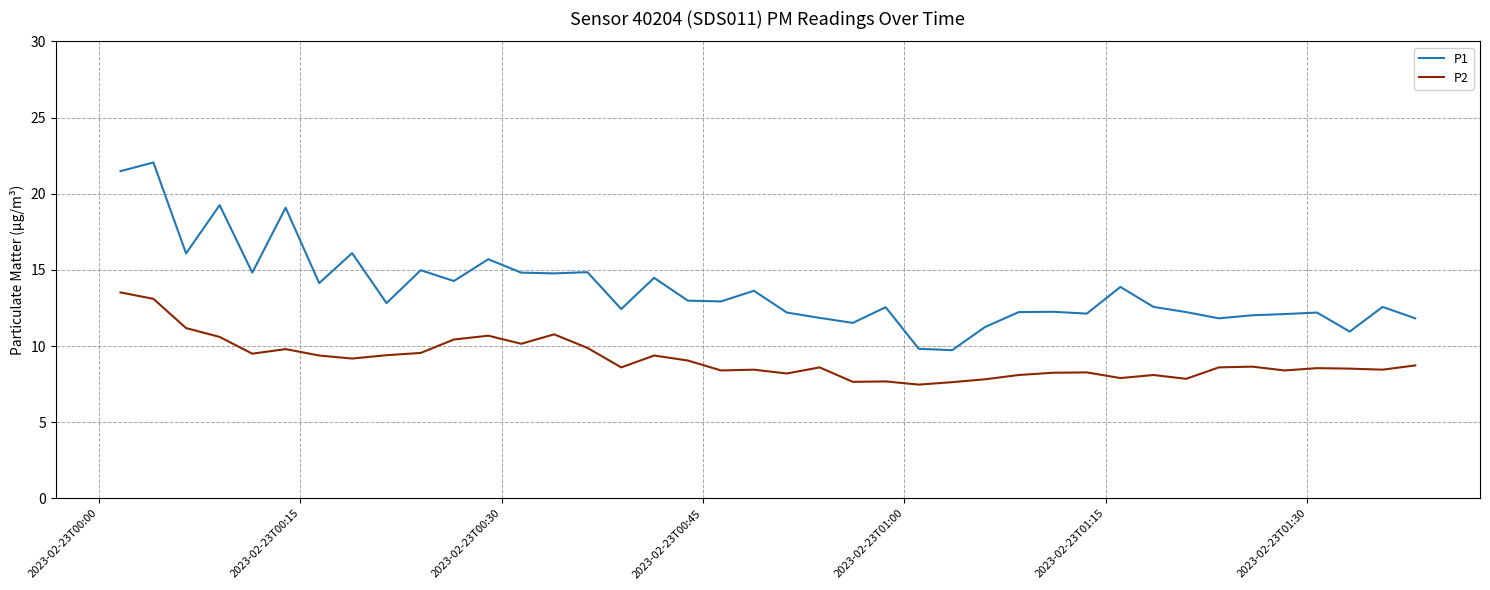

List the series in order of their peak value, highest first.

P1, P2